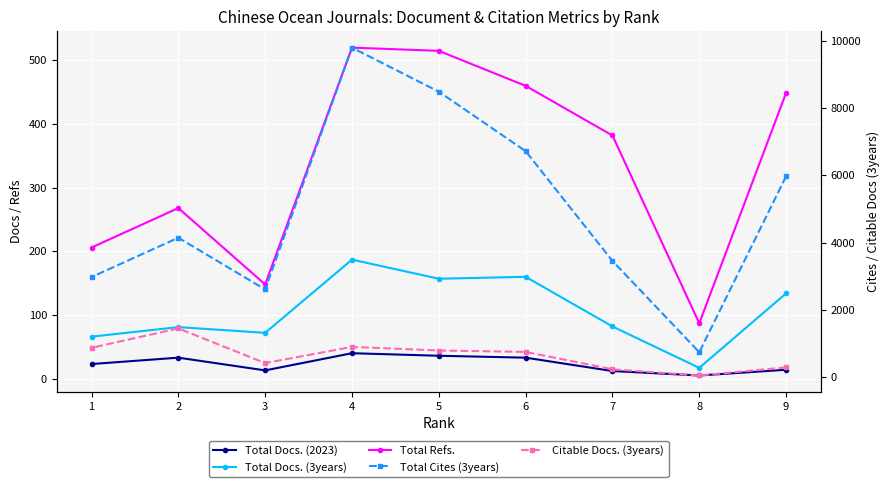

True or false: Total Docs. (3years) and Total Cites (3years) intersect in this chart.

False